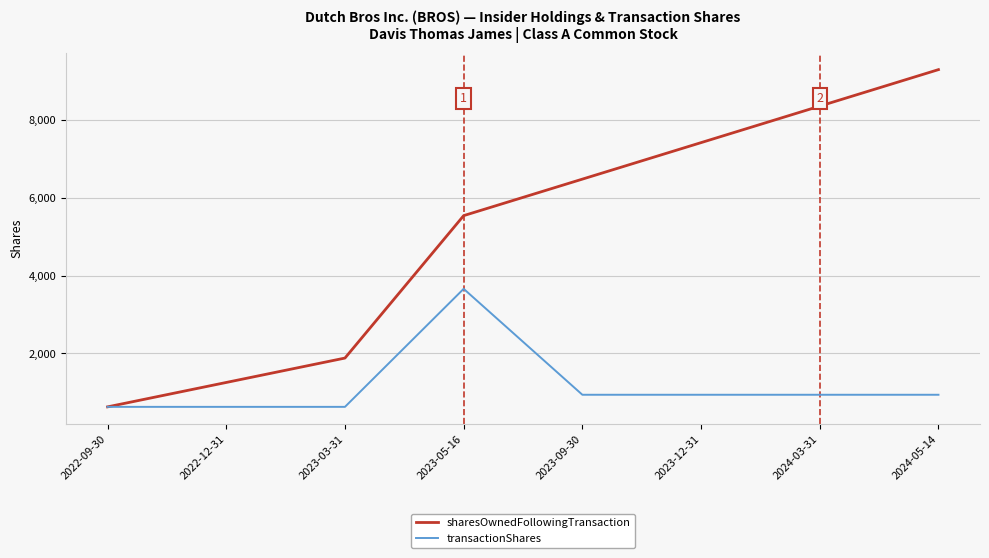

True or false: sharesOwnedFollowingTransaction has more than 1 points higher than both neighbors.

False